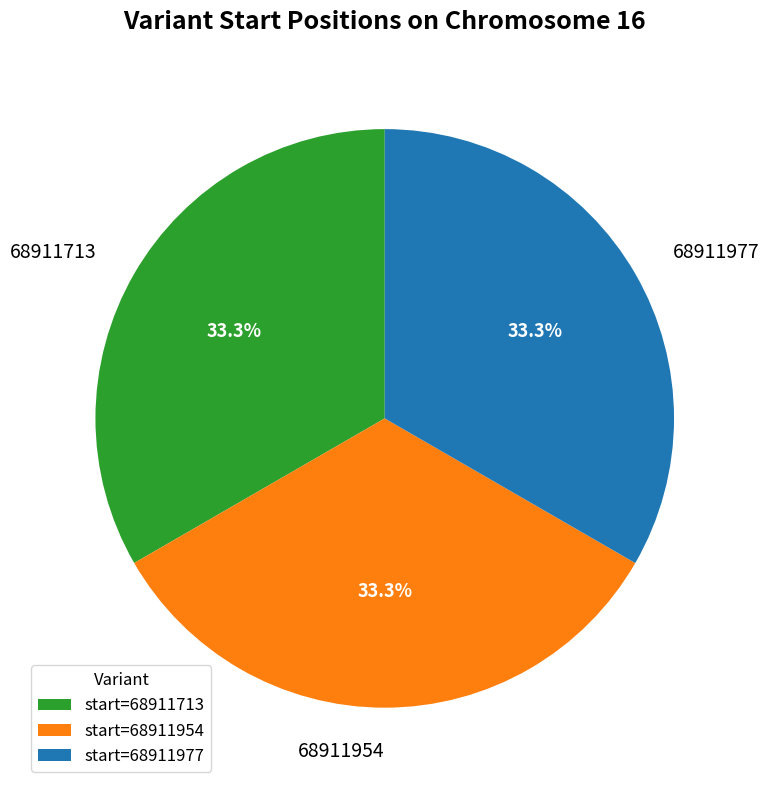

Is 68911954 the majority of the pie?

No